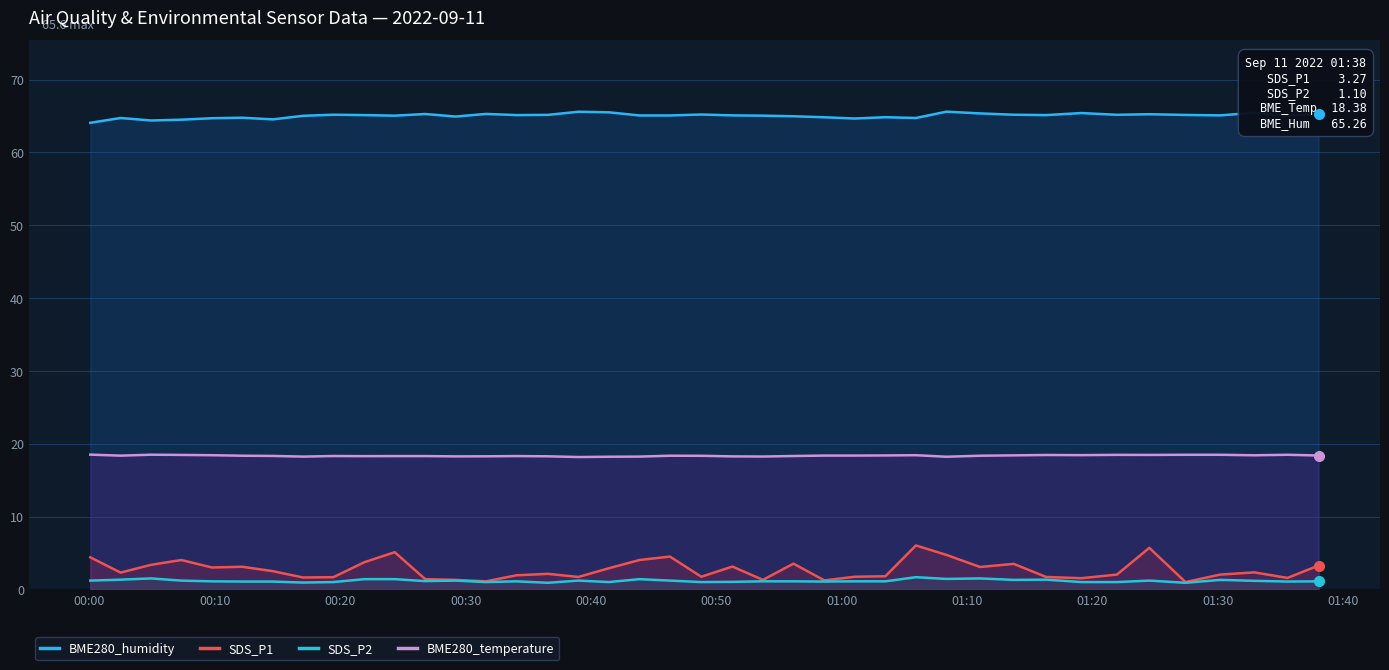

What is the greatest value displayed?

65.6